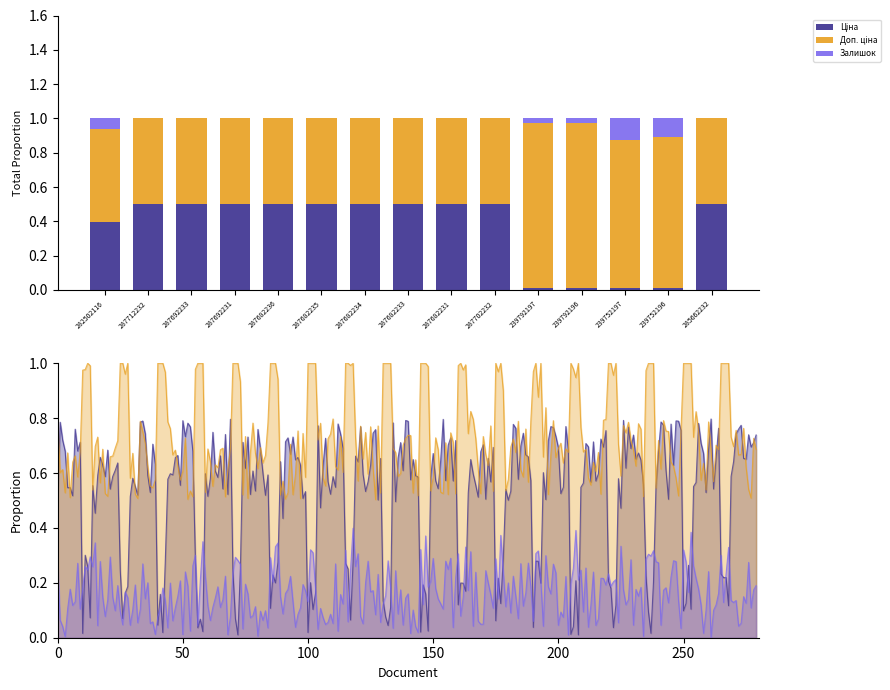

The Ціна series shows 0.0 at 239752197. True or false?

False